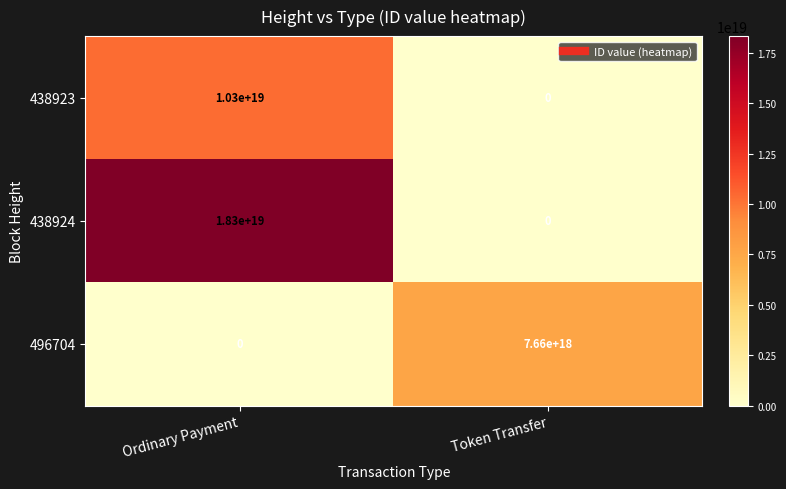

Which series has the widest spread of values?

438924